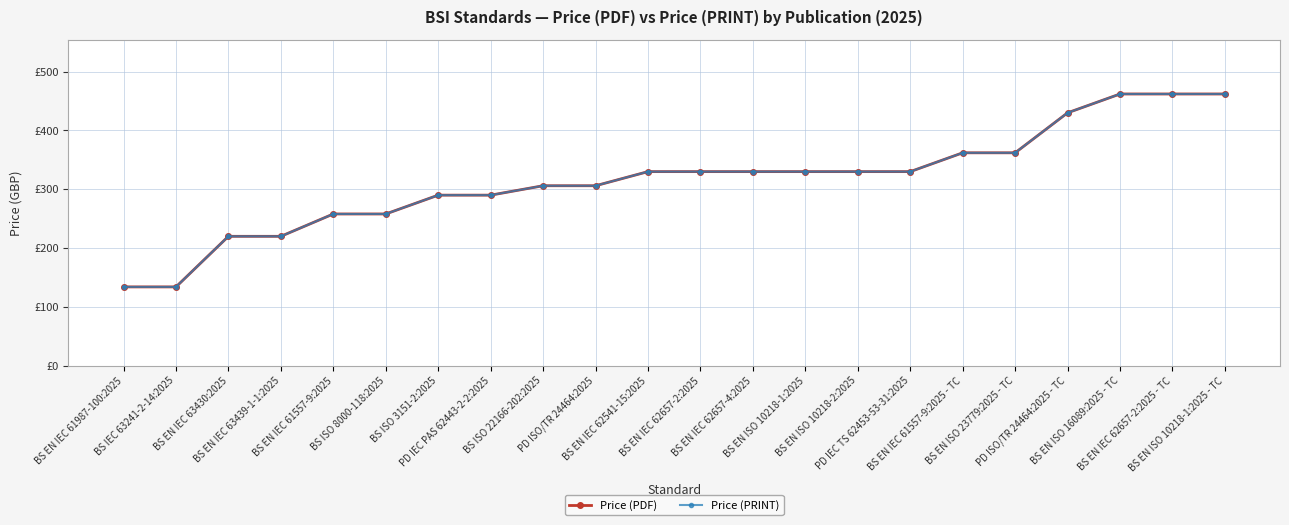

How many data points does each series have?

22